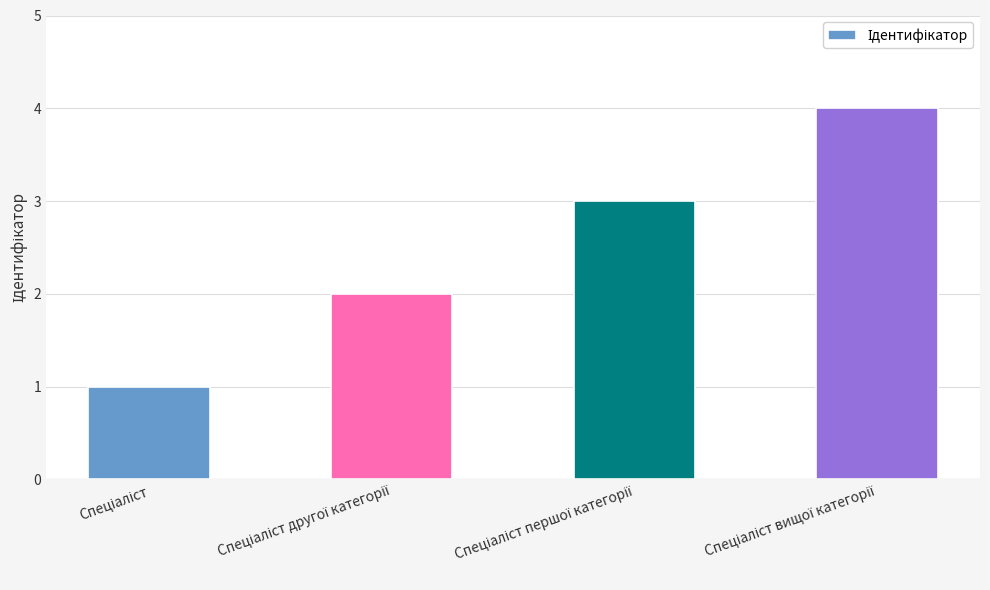

What is the greatest value displayed?

4